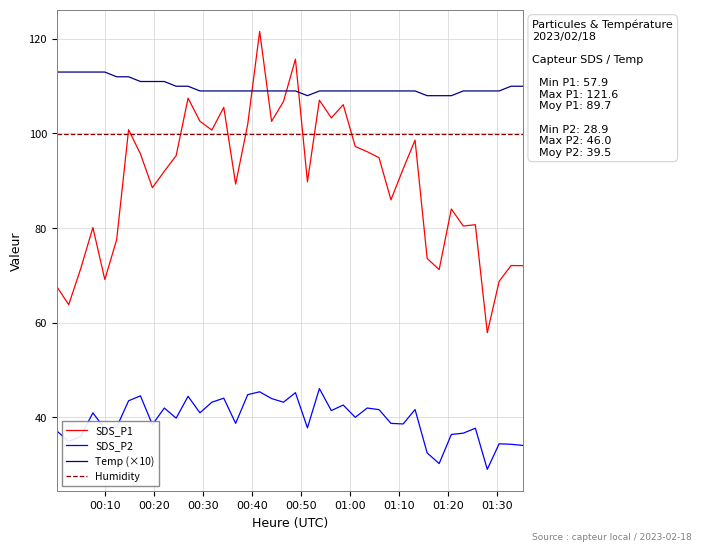

Which series has the largest total across all categories?

Temp (×10)